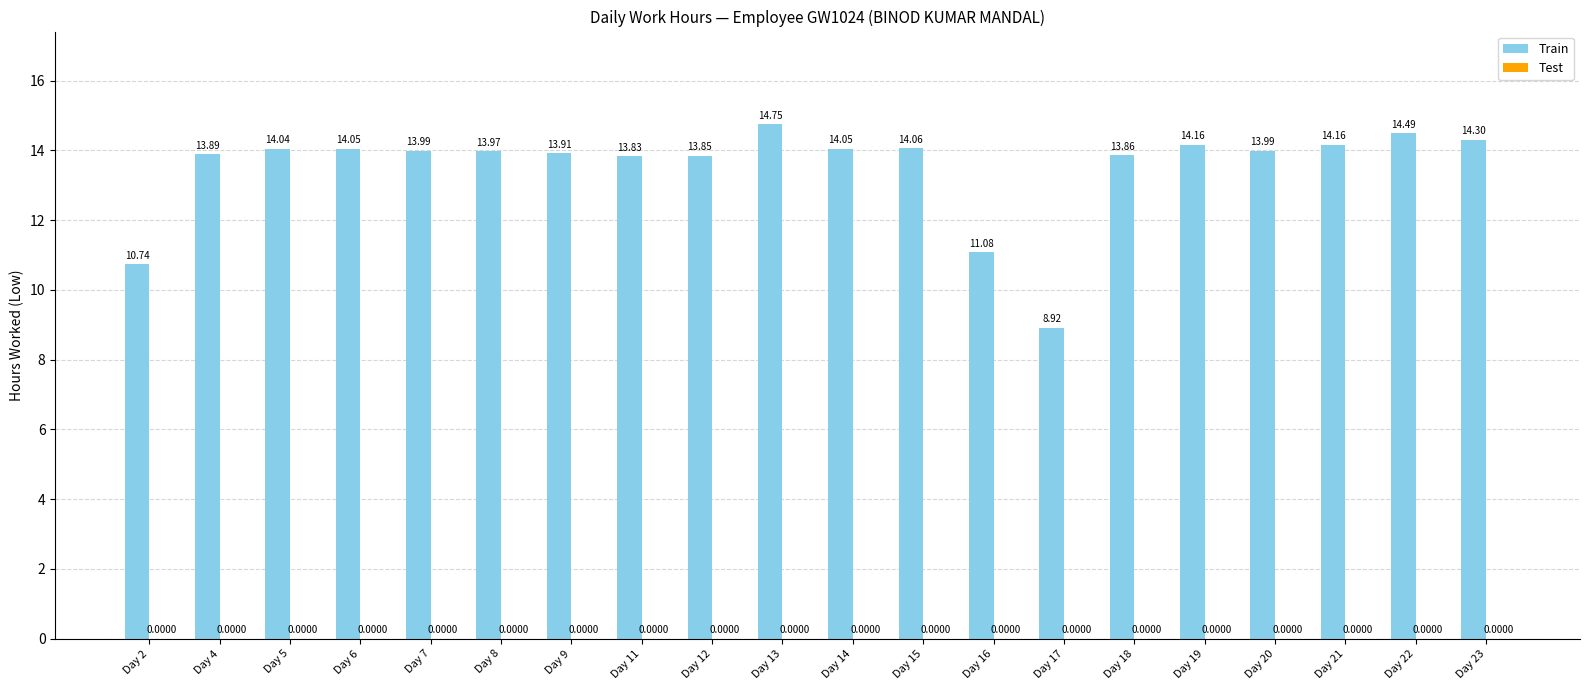

Which has a higher value, Day 7 or Day 23?

Day 23